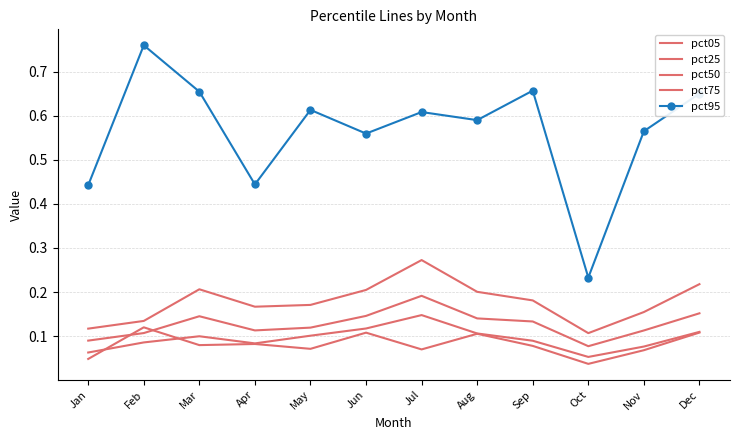

How many pct05 values are between 0 and 1?

12